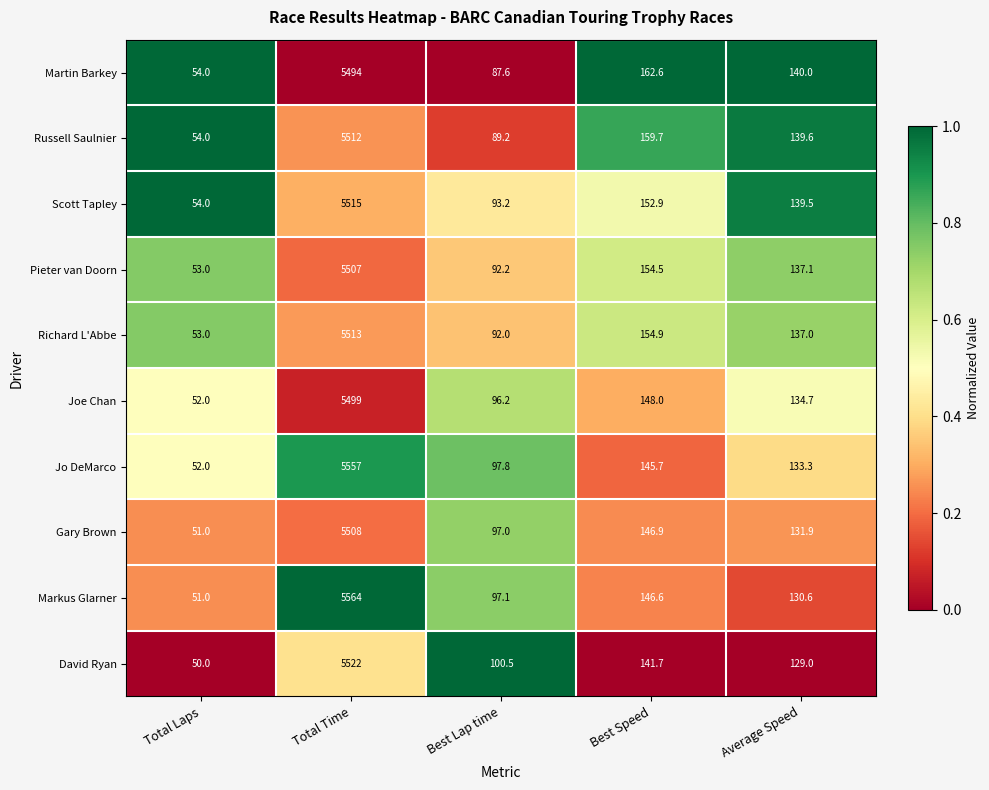

What is the greatest value displayed?

5564.0